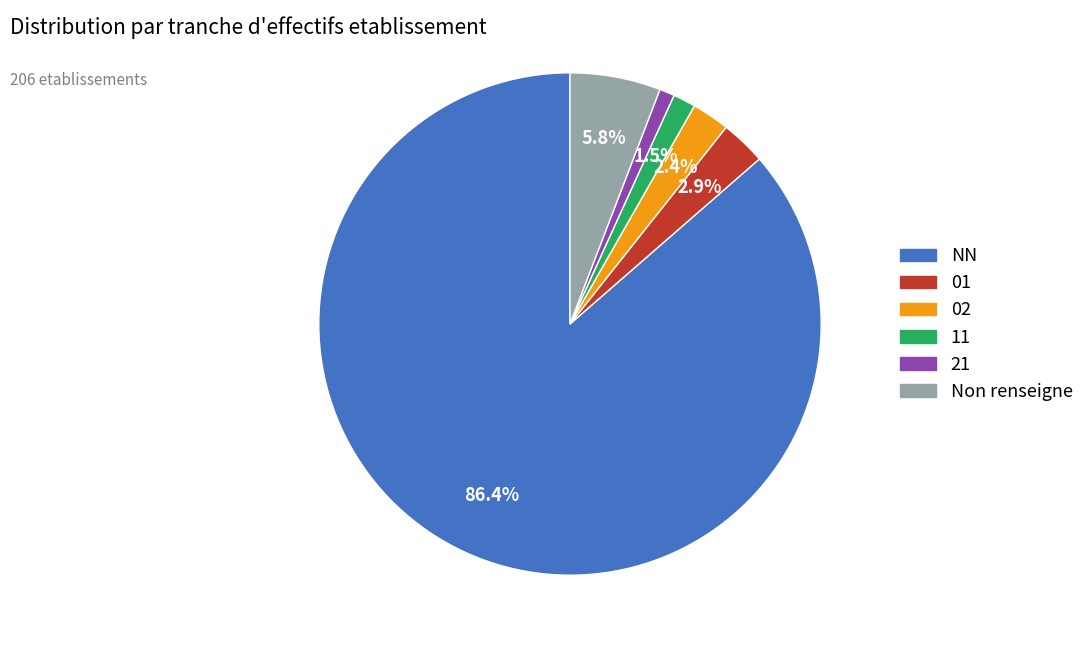

Does any single category account for the majority?

Yes